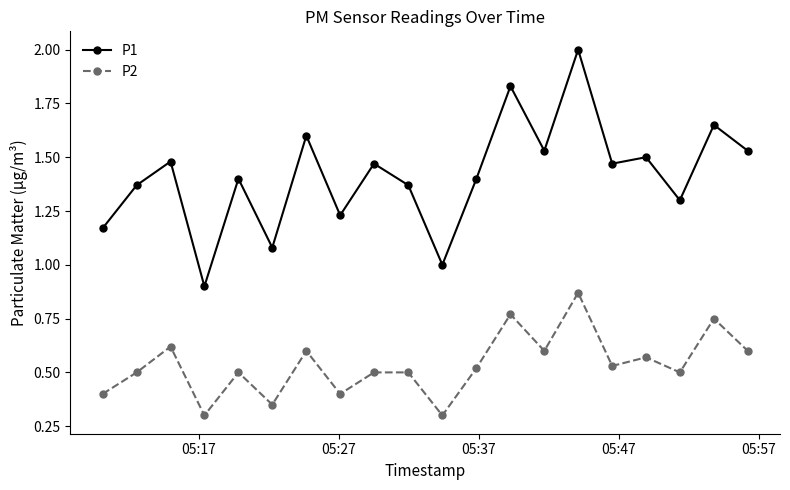

Which series has the largest total across all categories?

P1